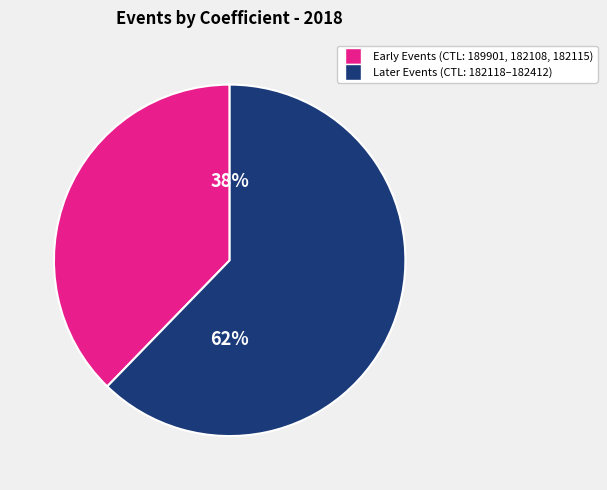

Is there any slice that represents more than half of the pie?

Yes